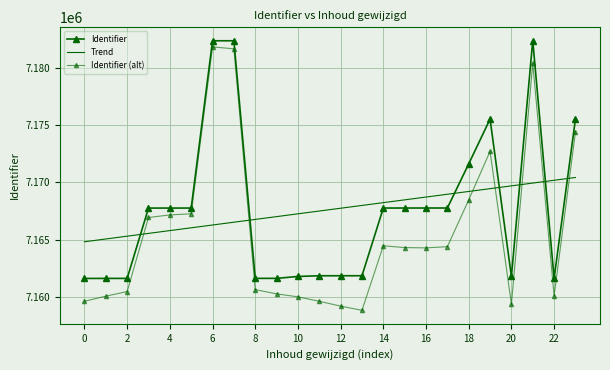

Which series has the largest total across all categories?

Identifier